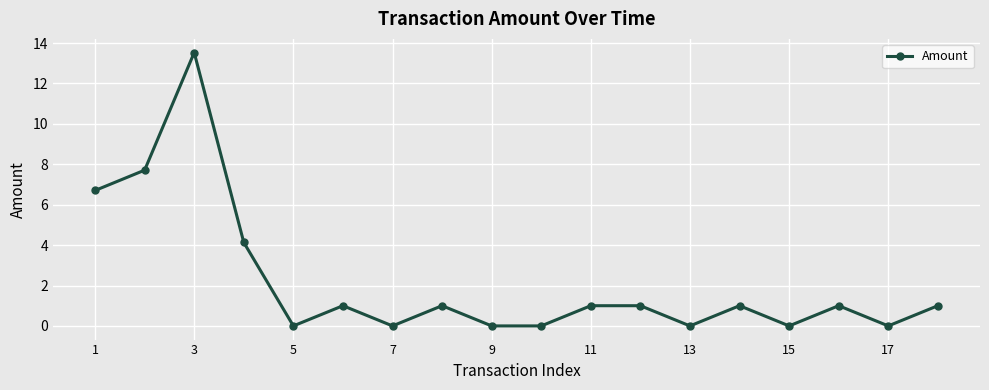

What is the average value?

2.2